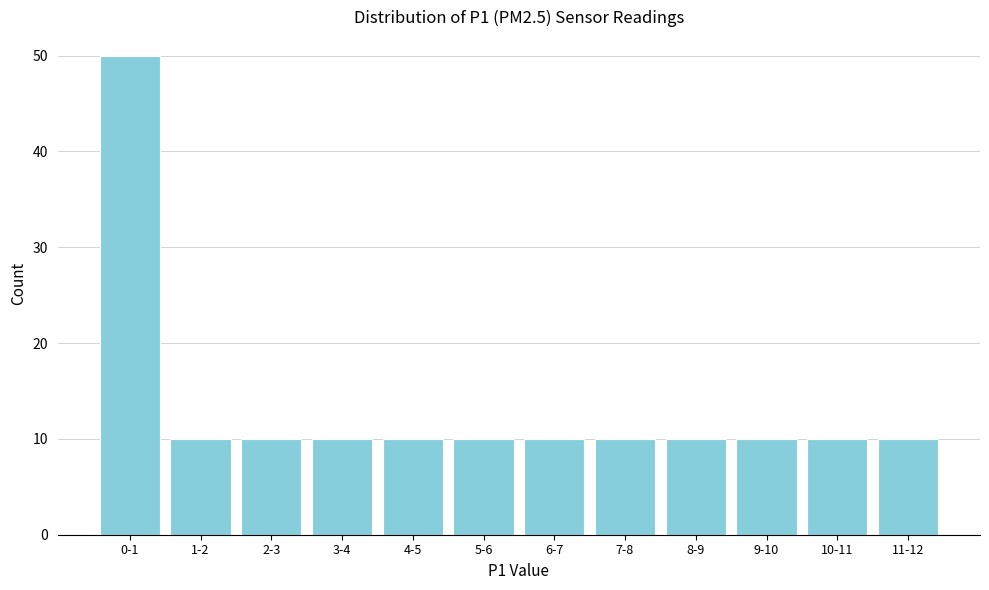

Reading right to left, list all the values displayed in this chart.

10	10	10	10	10	10	10	10	10	10	10	50